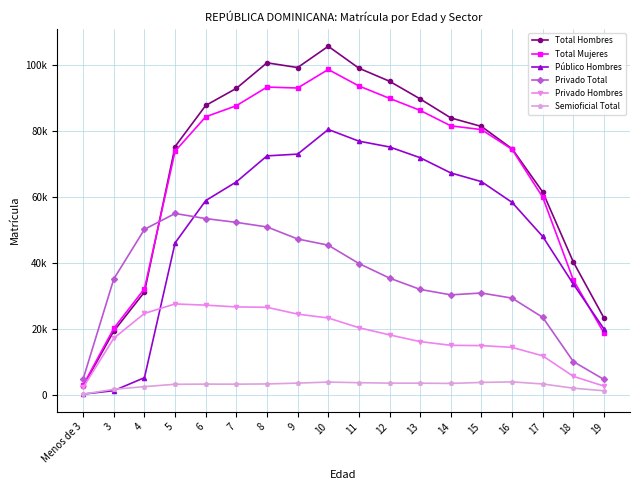

Where does the Total Hombres series first go above 84037?

6